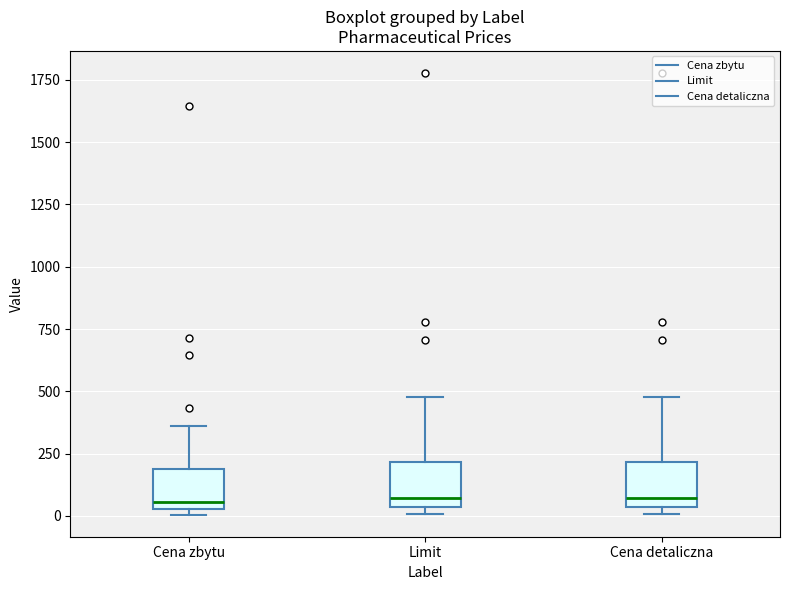

Where does the upper whisker of the box for Cena zbytu end on the y-axis? The values are not printed on the chart, so give them approximately, as read against the axis.

350